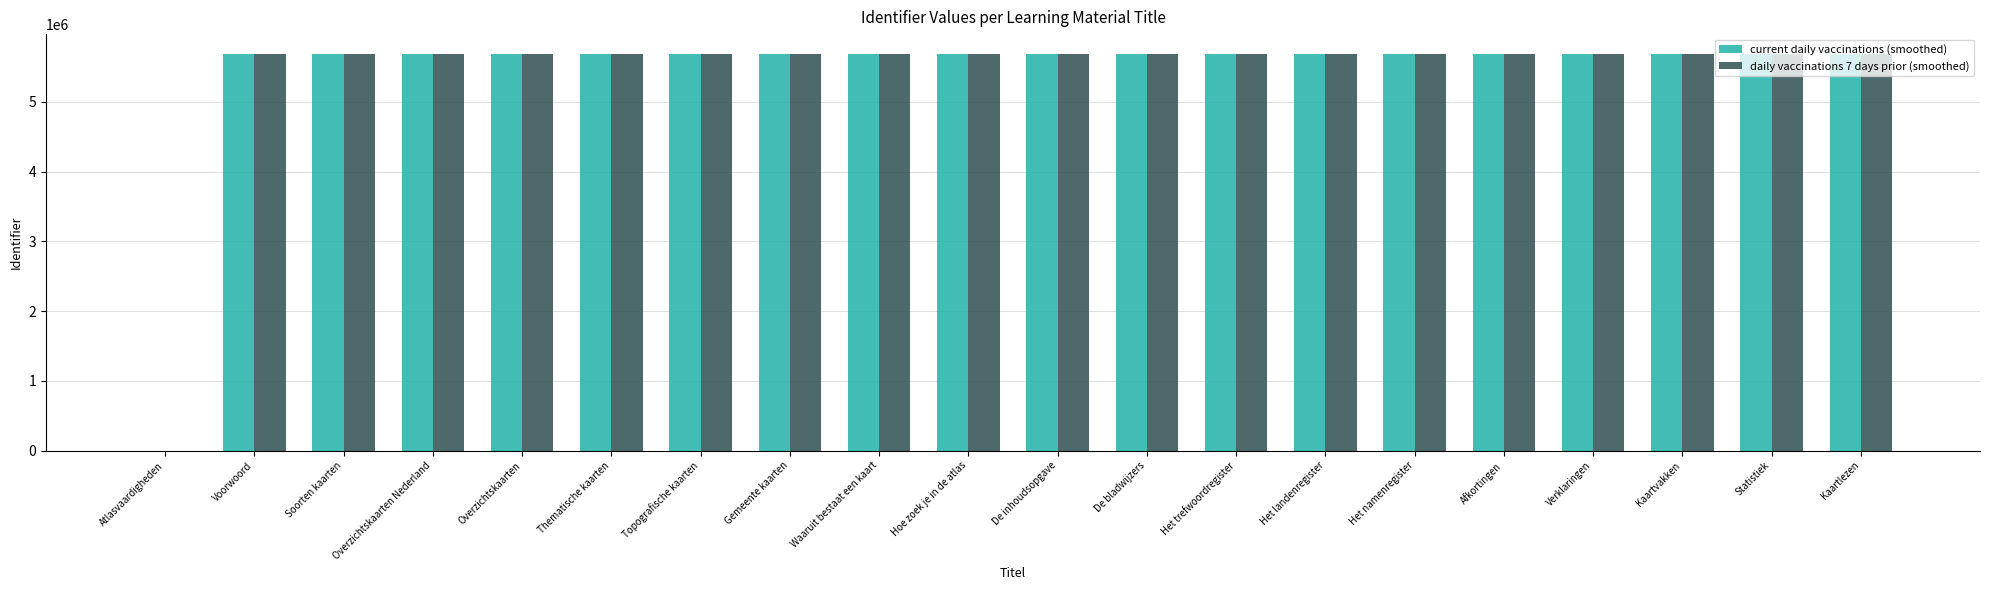

The value of daily vaccinations 7 days prior (smoothed) at Topografische kaarten is 5687745. True or false?

True